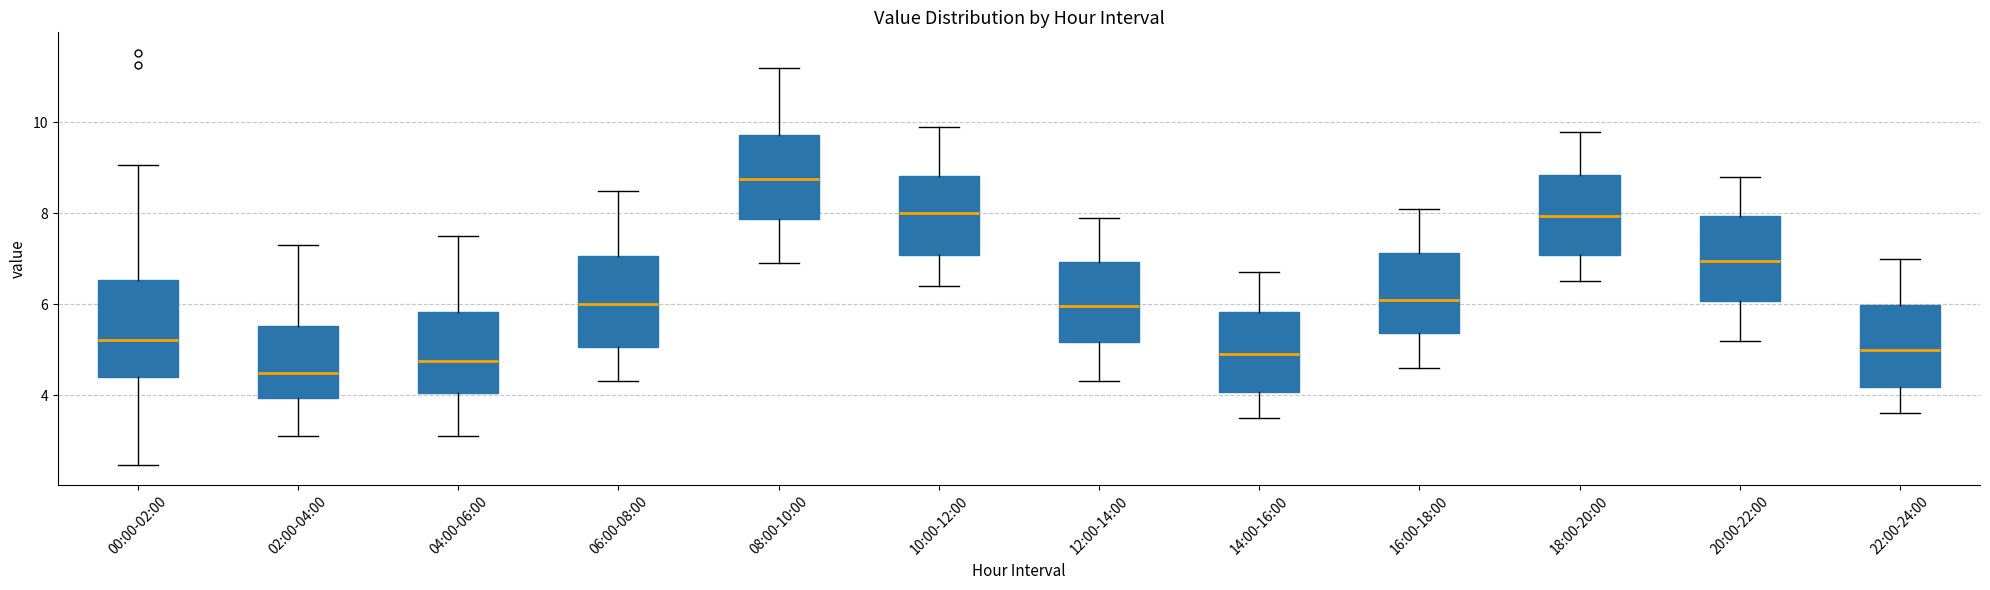

Where is the upper edge of the box for 04:00-06:00 on the y-axis? The values are not printed on the chart, so give them approximately, as read against the axis.

5.8